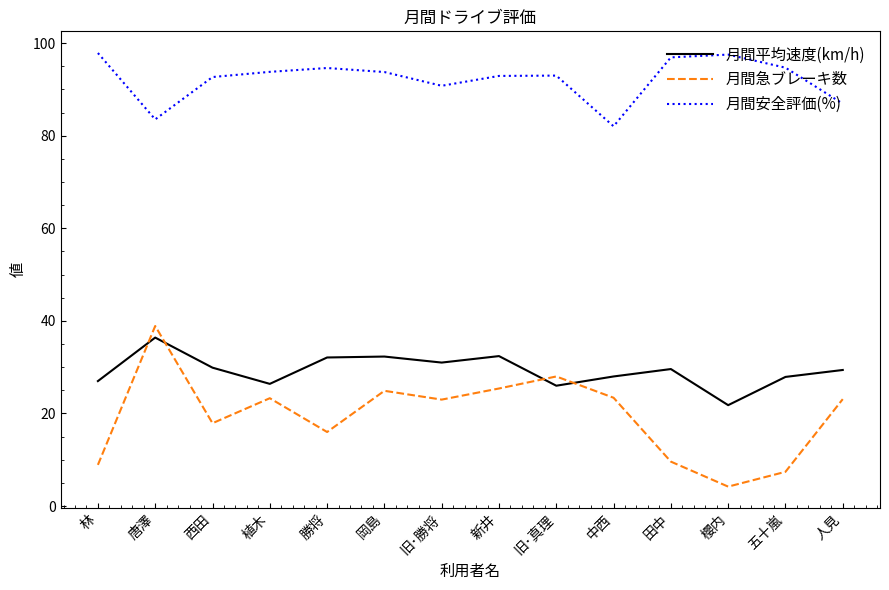

What position from the left is 旧･真理?

9